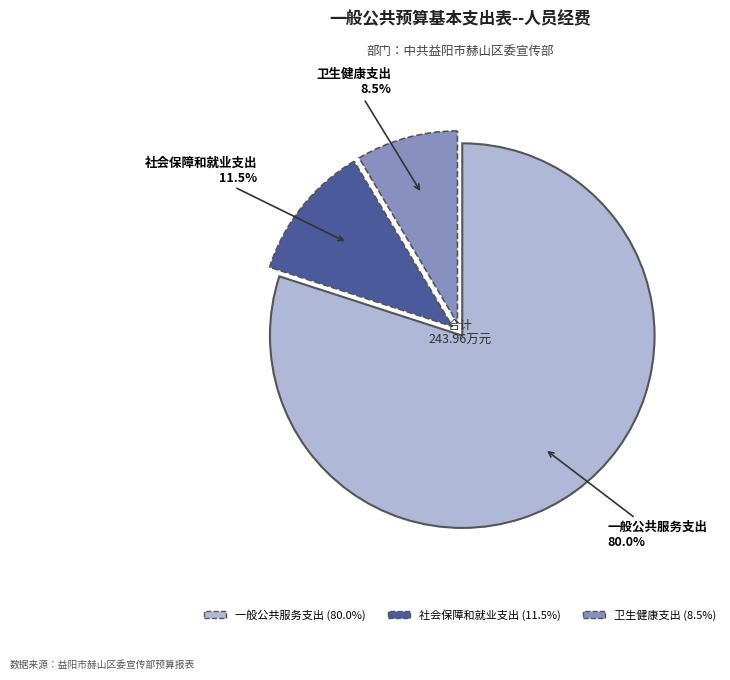

Is there a majority slice in this chart?

Yes